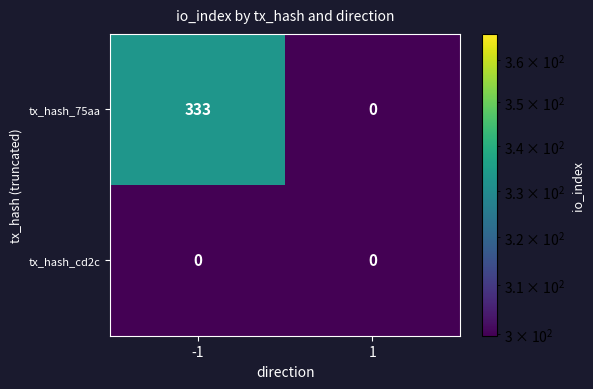

List the series in order of their overall mean, lowest first.

tx_hash_cd2c, tx_hash_75aa